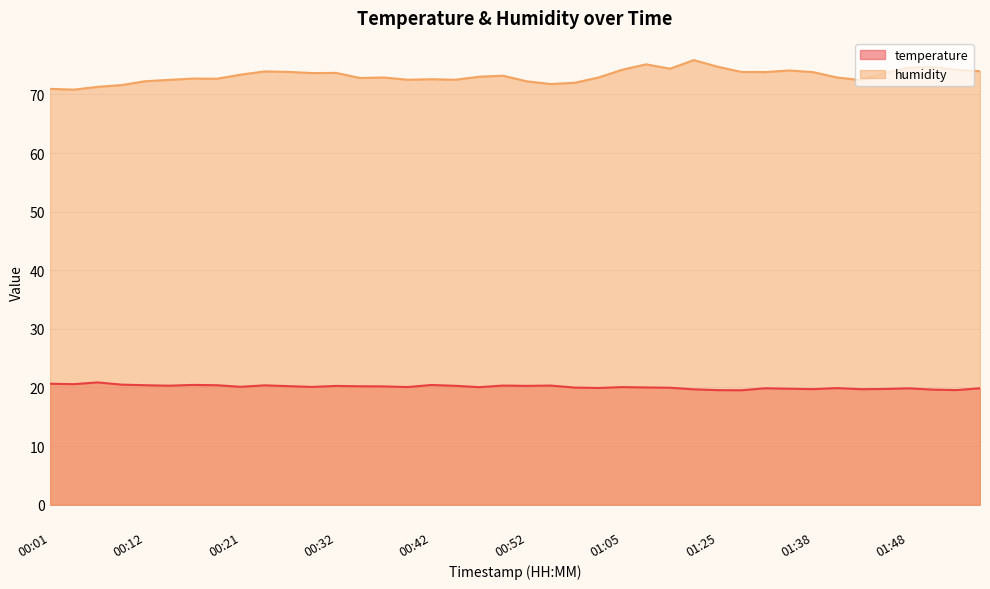

What is the minimum value shown in the chart?

19.5